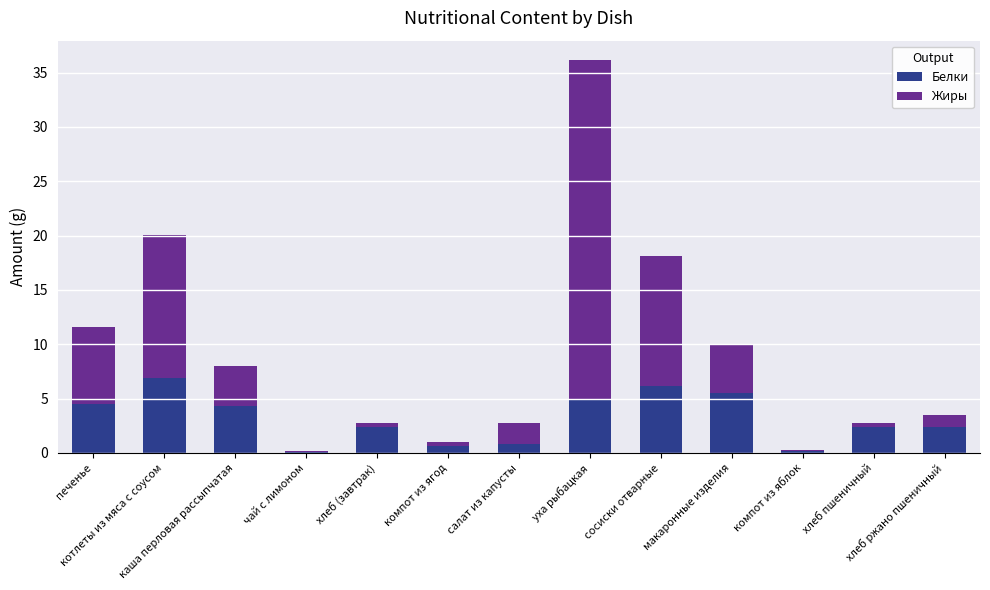

How many distinct data groups are displayed?

2